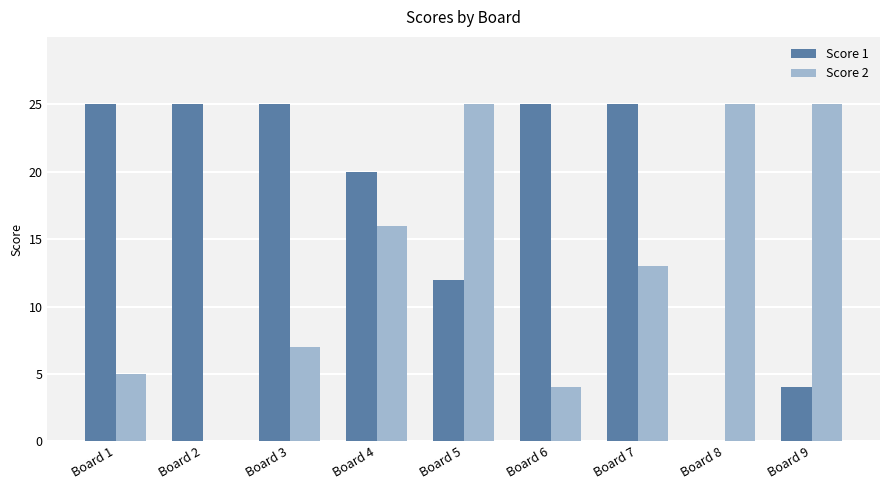

What is the maximum value shown in the chart?

25